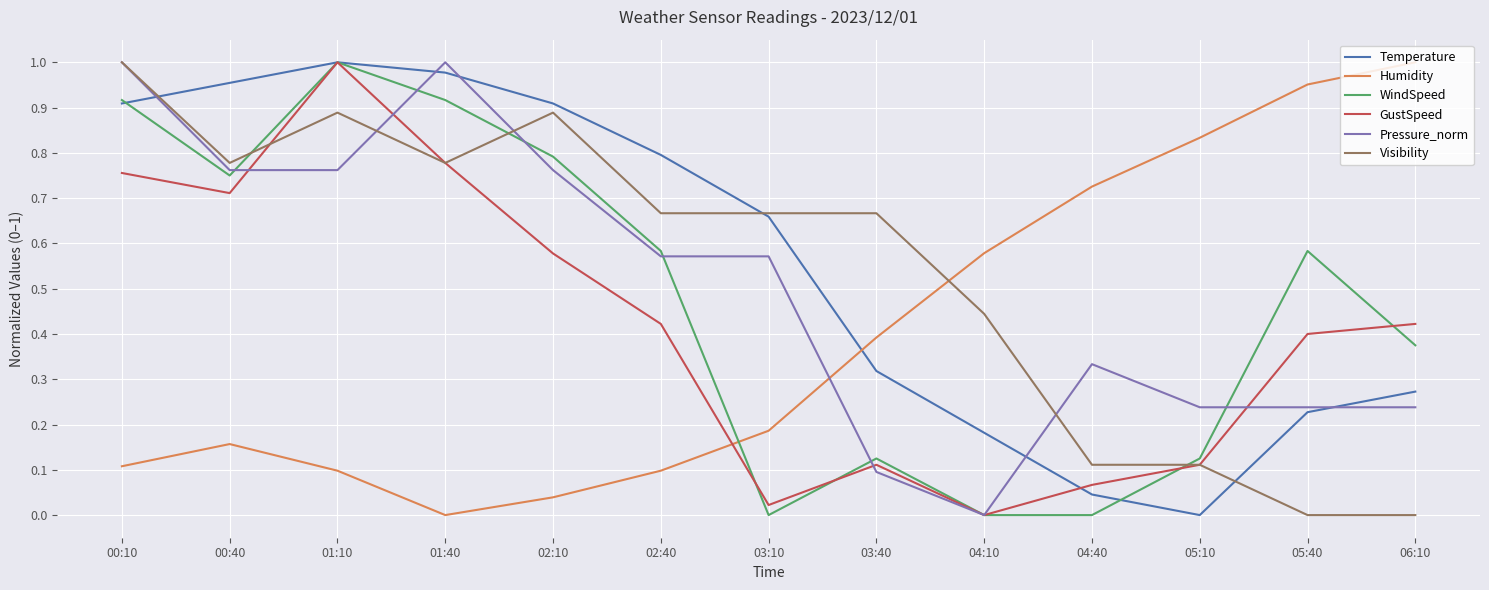

Between which two adjacent categories do Humidity and Pressure_norm first intersect?

03:10 and 03:40